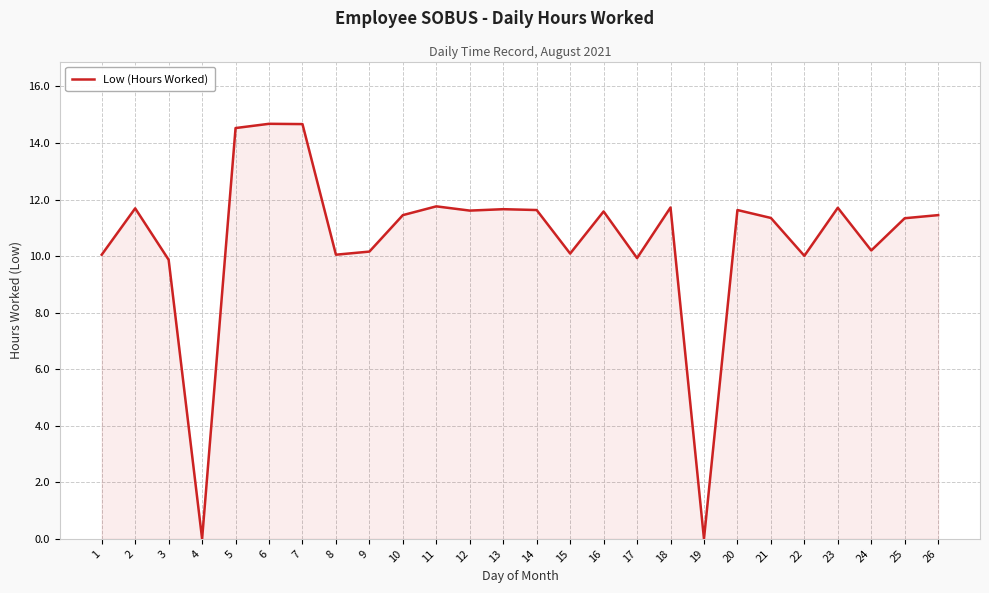

What is the change in value from 4 to 9?

+10.2